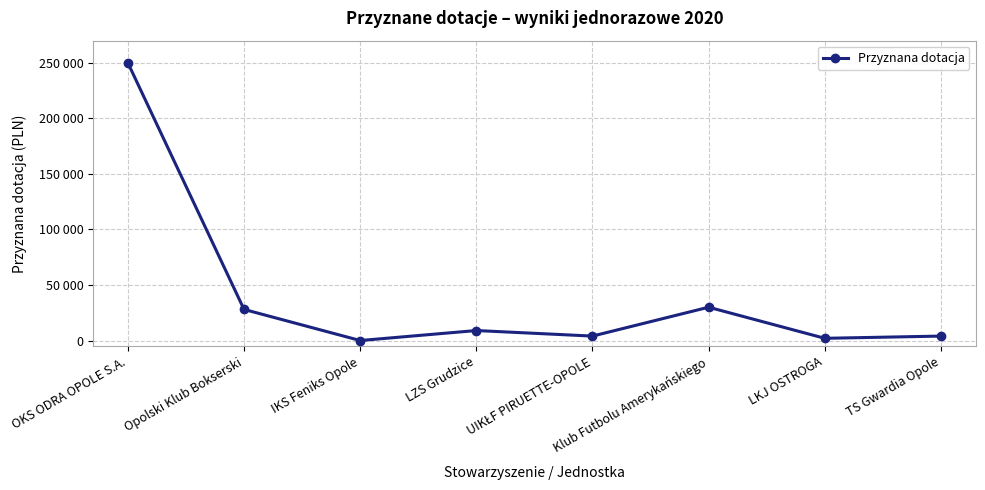

What is the label of the 5th point from the left?

UIKŁF PIRUETTE-OPOLE